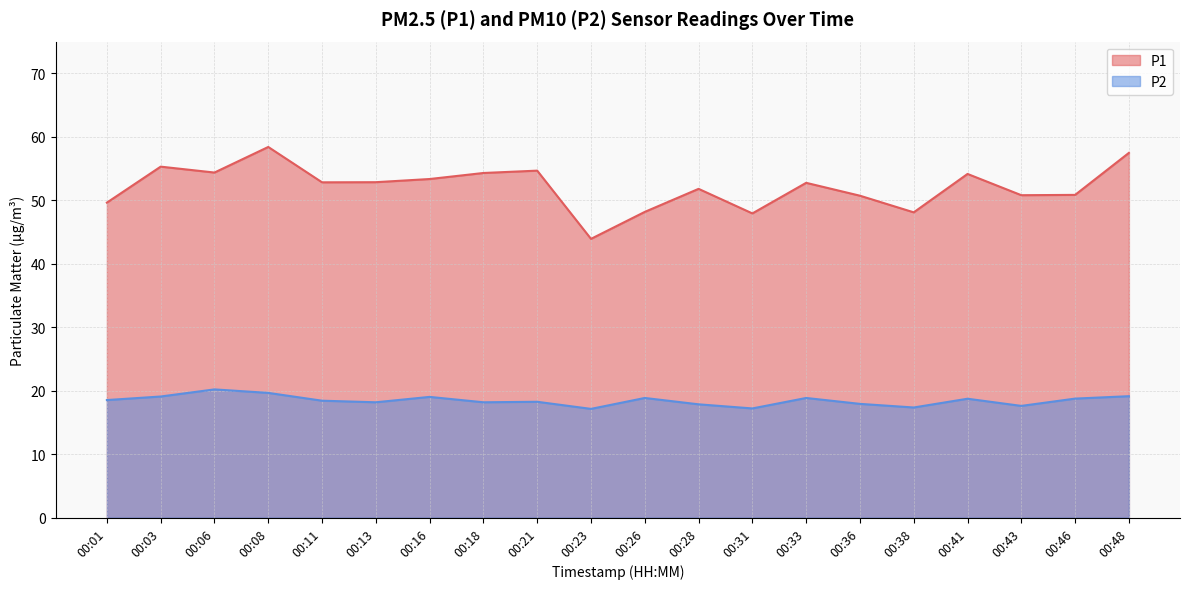

Where does the P1 series first go above 52?

00:03